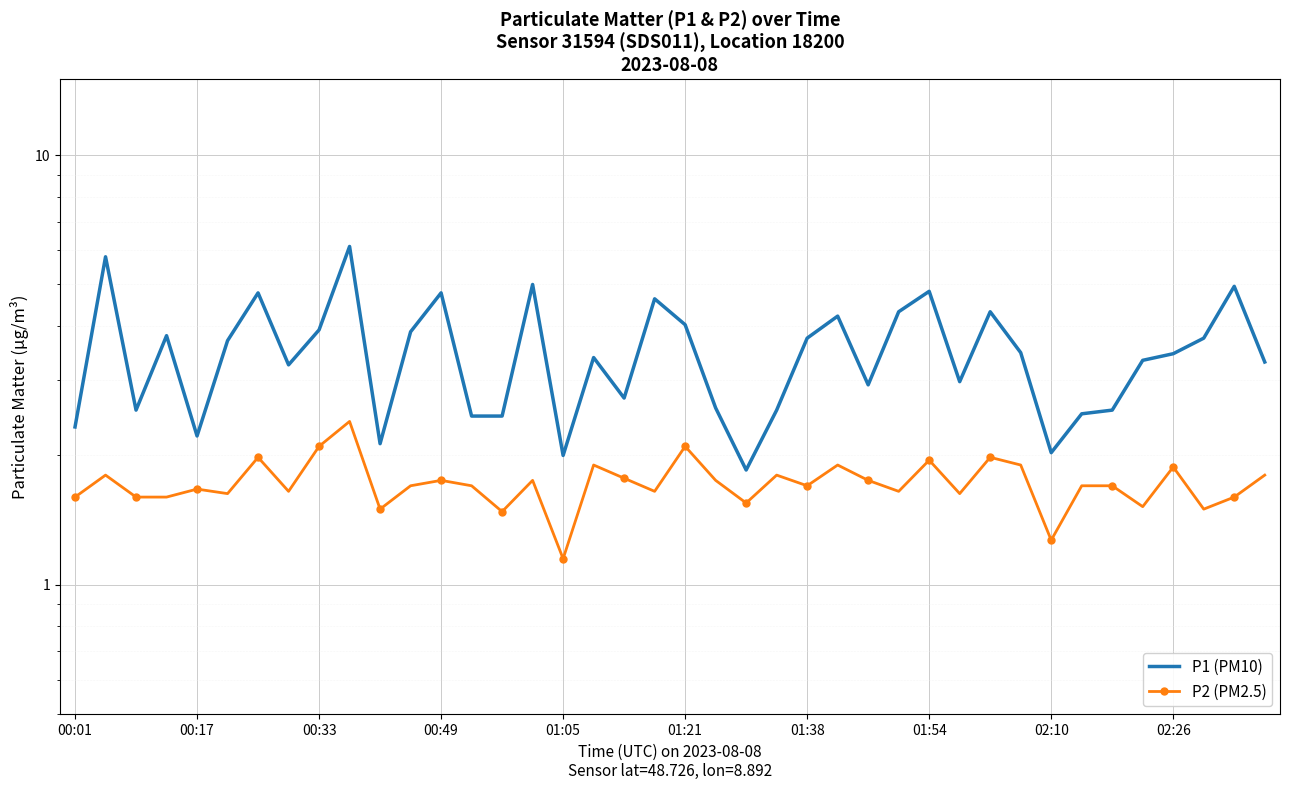

What is the sum of all P2 (PM2.5) values?

69.0